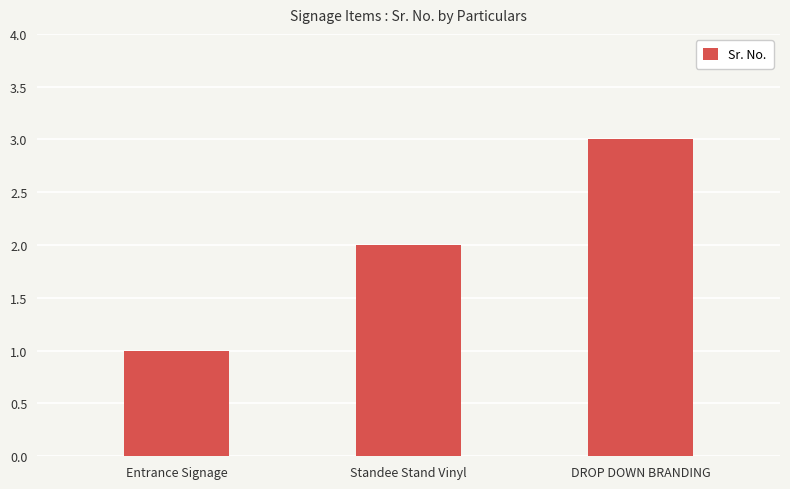

Which has a higher value, Entrance Signage or DROP DOWN BRANDING?

DROP DOWN BRANDING